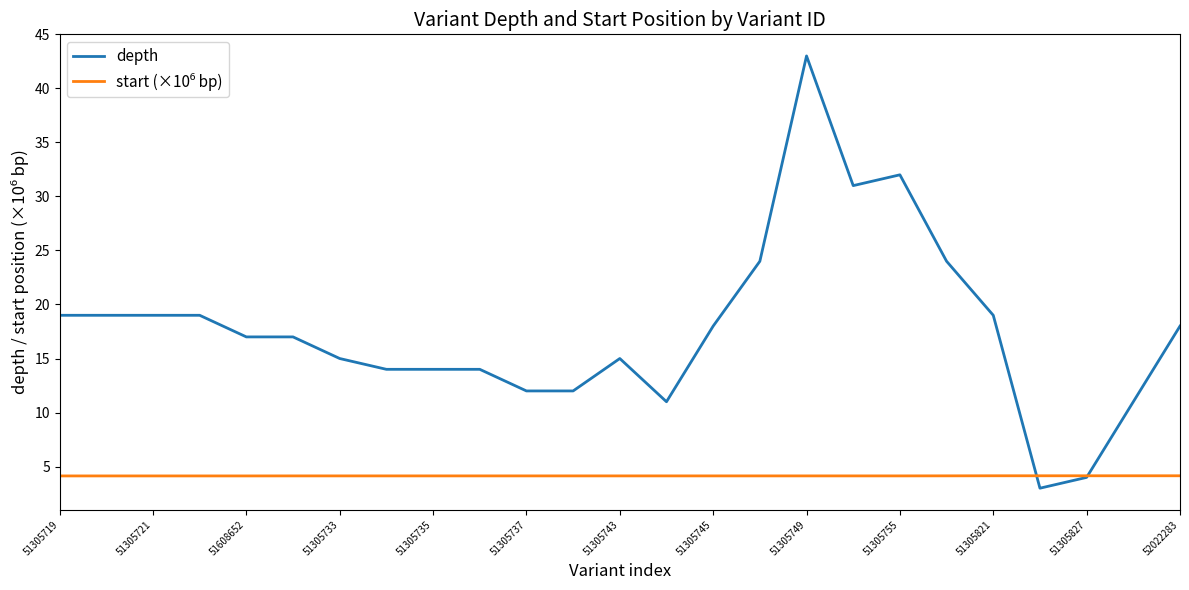

Which series has the largest total across all categories?

depth